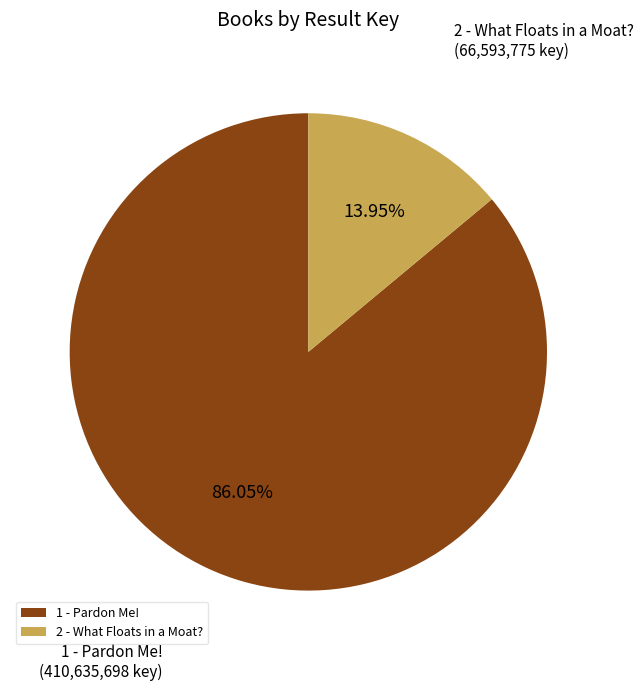

Which slice is the smallest?

2 - What Floats in a Moat?